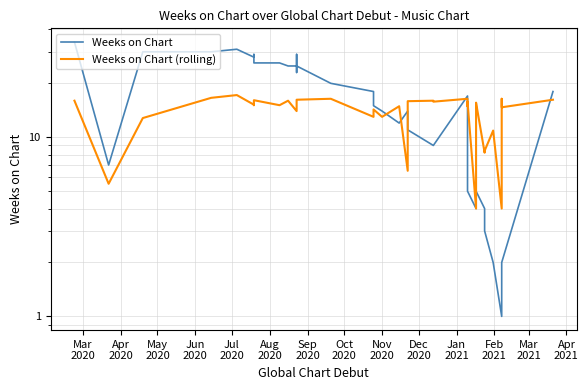

Reading left to right, transcribe all the data shown in this chart.

Weeks on Chart: 34.0	7.0	30.0	30.0	31.0	28.0	29.0	29.0	26.0	26.0	25.0	25.0	23.0	29.0	25.0	20.0	18.0	15.0	14.0	12.0	14.0	11.0	9.0	9.0	17.0	5.0	5.0	4.0	4.0	5.0	4.0	3.0	2.0	1.0	1.0	1.0	2.0	2.0	2.0	18.0
Weeks on Chart (rolling): 16.0	5.5	12.8	16.6	17.2	15.2	15.1	15.3	16.1	15.1	16.0	14.0	14.0	15.7	16.2	16.4	13.0	14.3	13.0	14.9	6.5	15.9	16.0	15.8	16.4	14.9	15.8	4.0	15.5	15.6	8.2	8.4	10.9	4.0	13.9	15.4	16.4	15.8	14.7	16.2